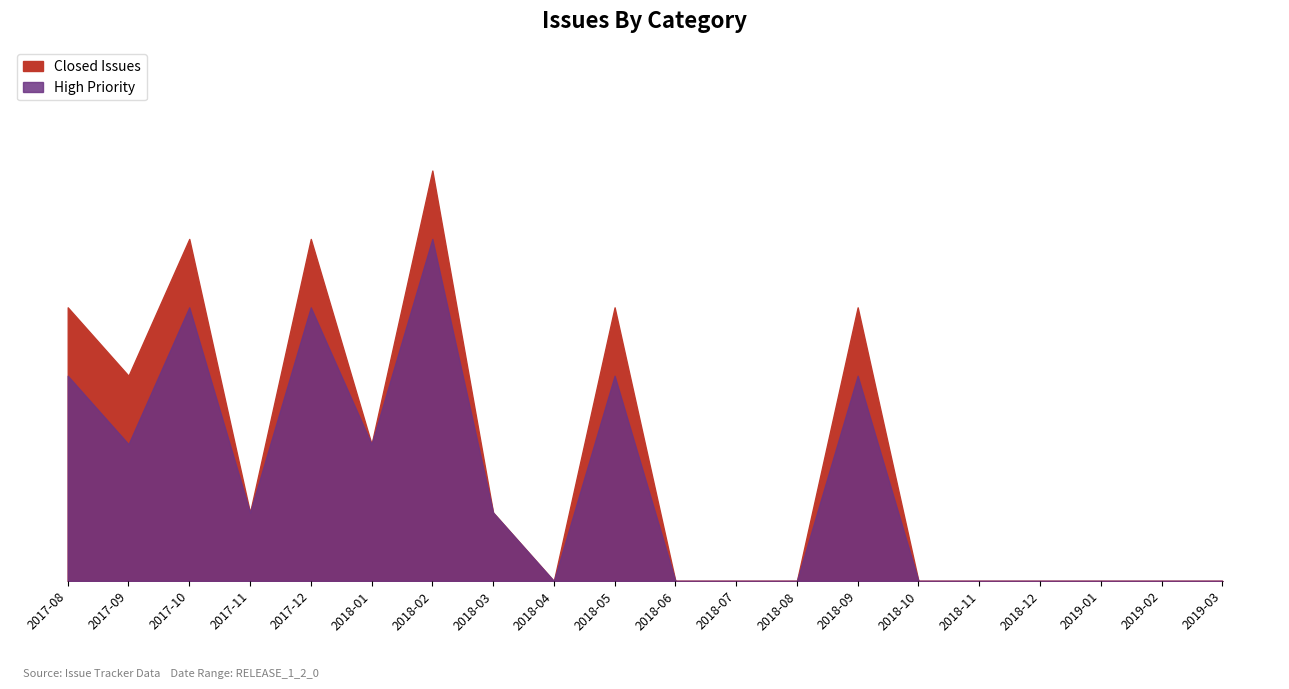

True or false: Priority (x100) and Closed Issues intersect in this chart.

False